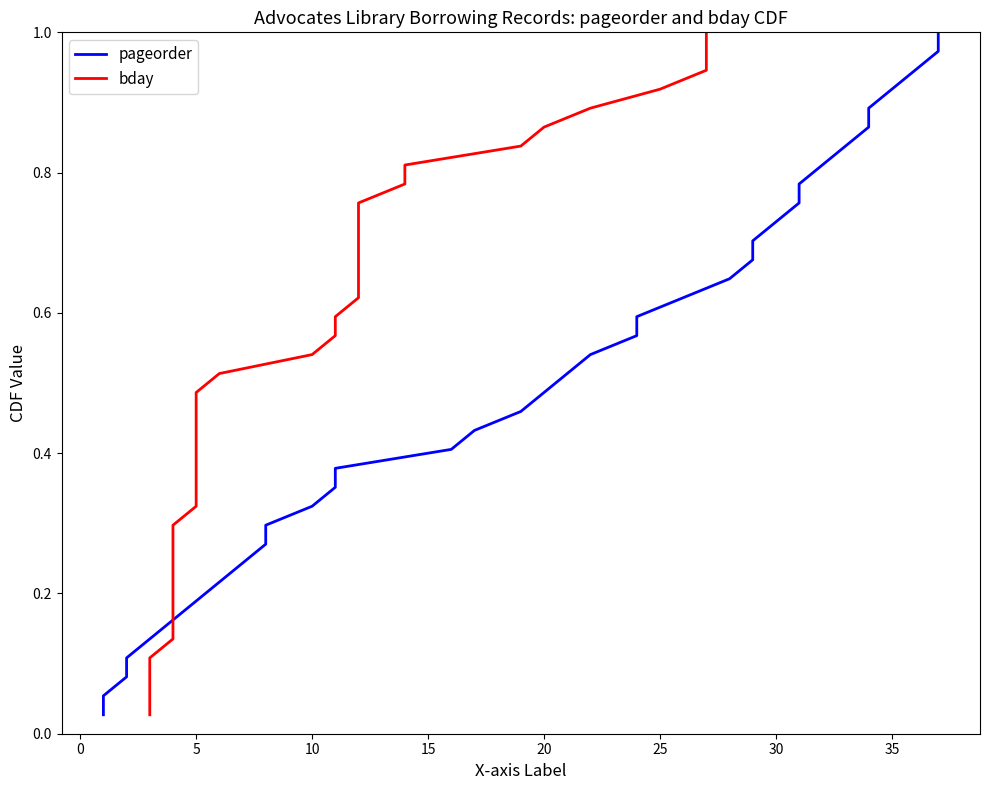

What is the label of the 7th point from the left?

25